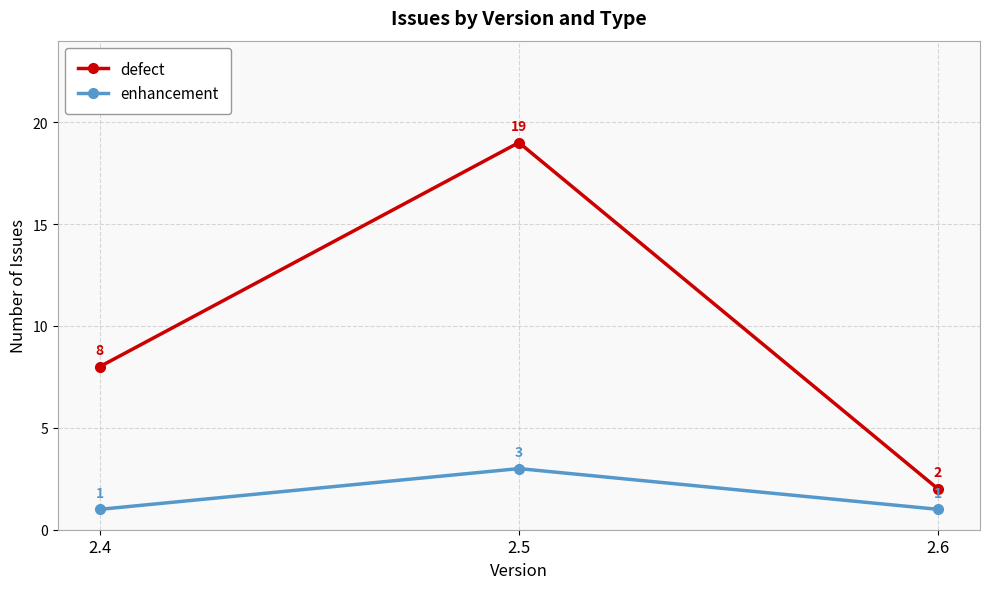

What is the sum of all enhancement values?

5